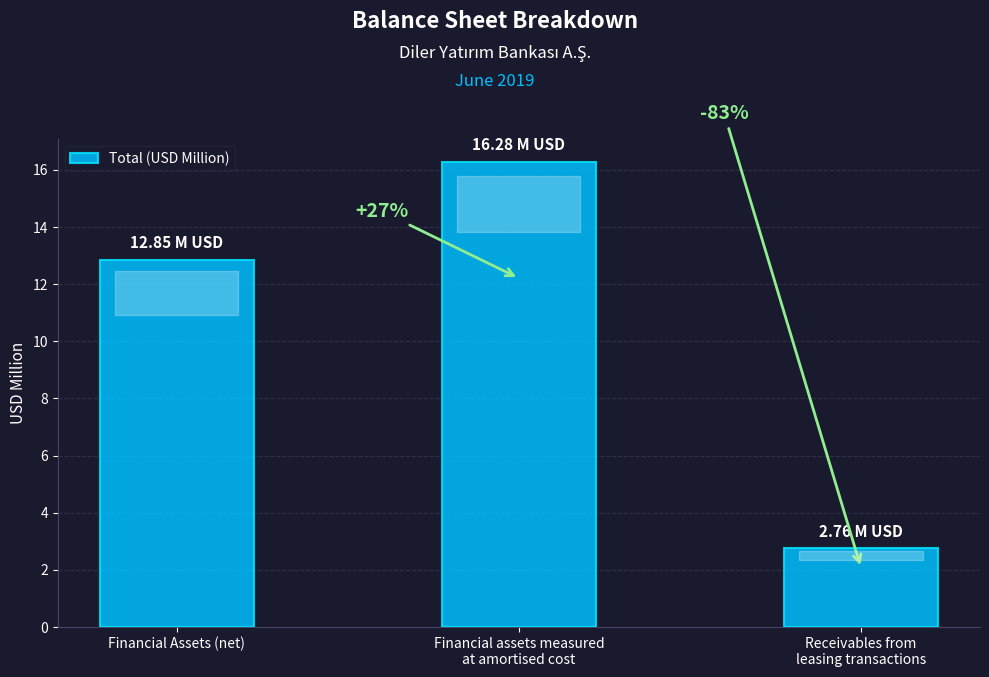

Are the bars horizontal?

No